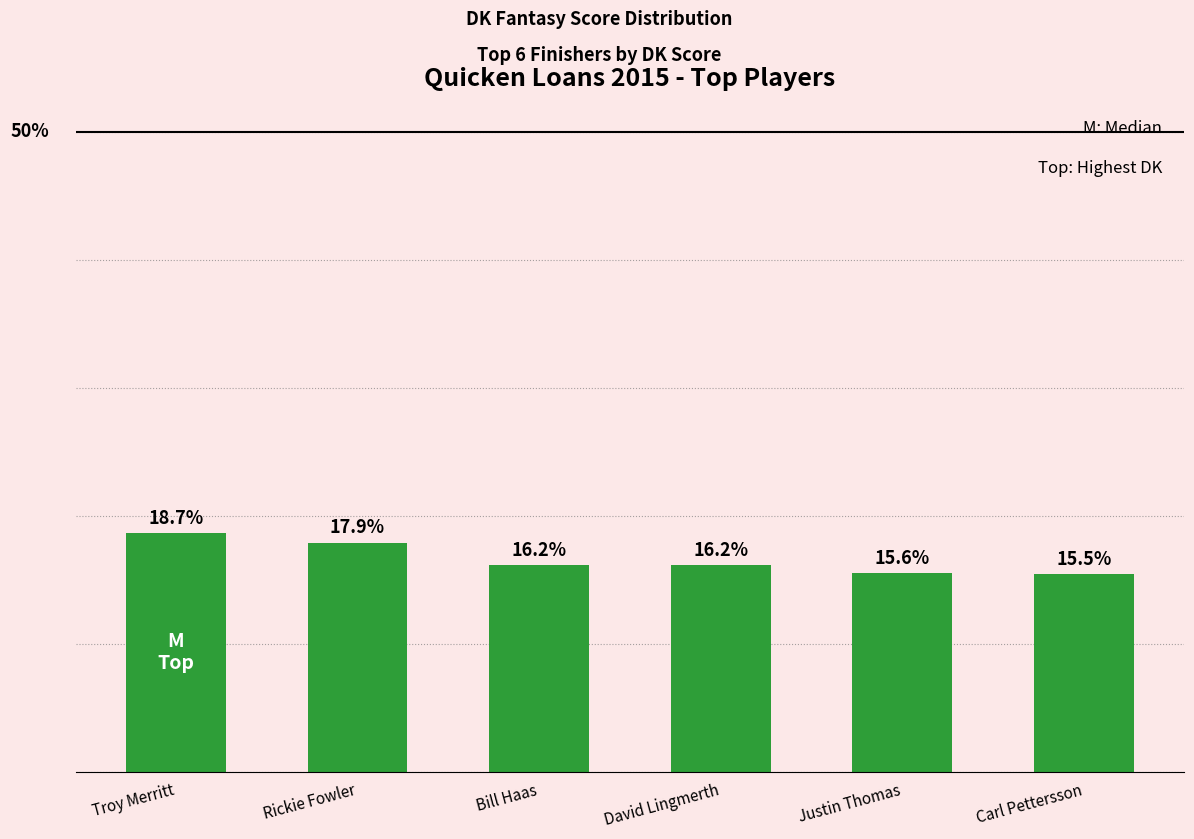

What is the label of the 2nd bar from the left?

Rickie Fowler